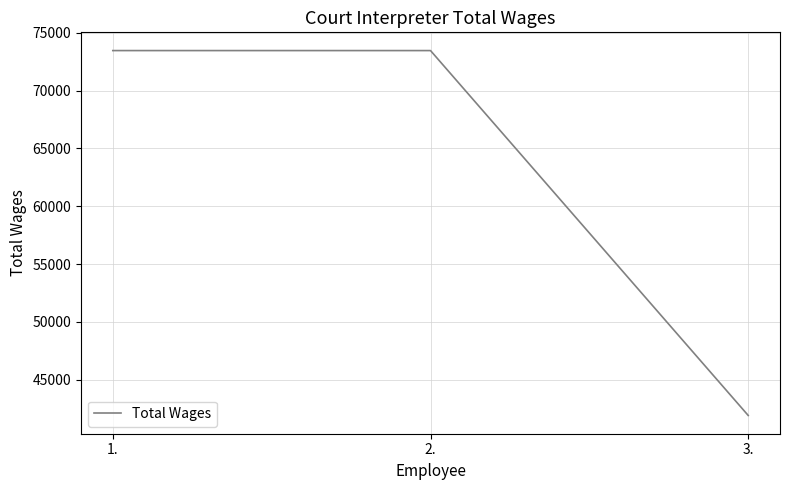

Read the value at 2..

73465